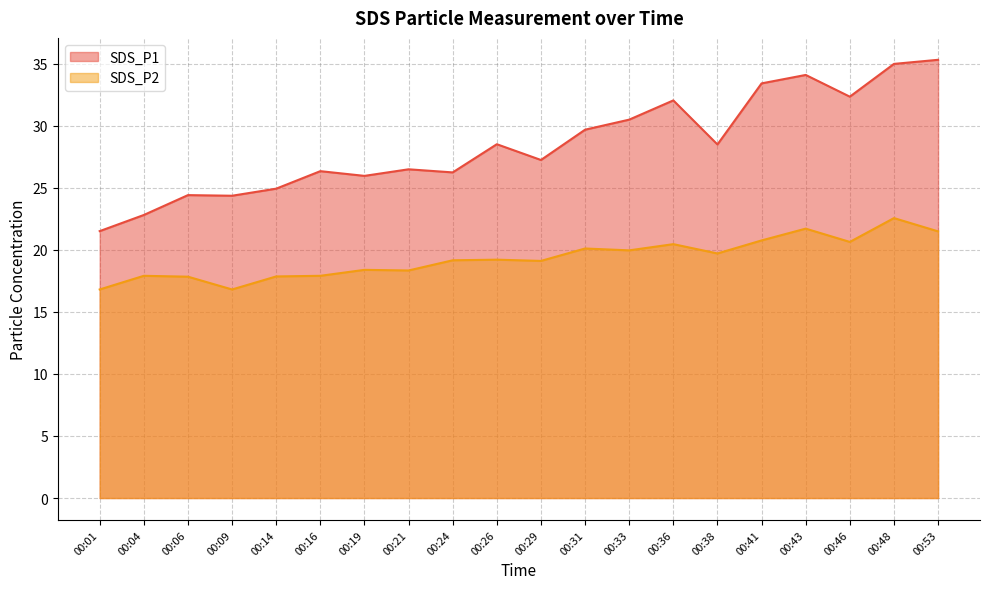

What is the maximum value shown in the chart?

35.3